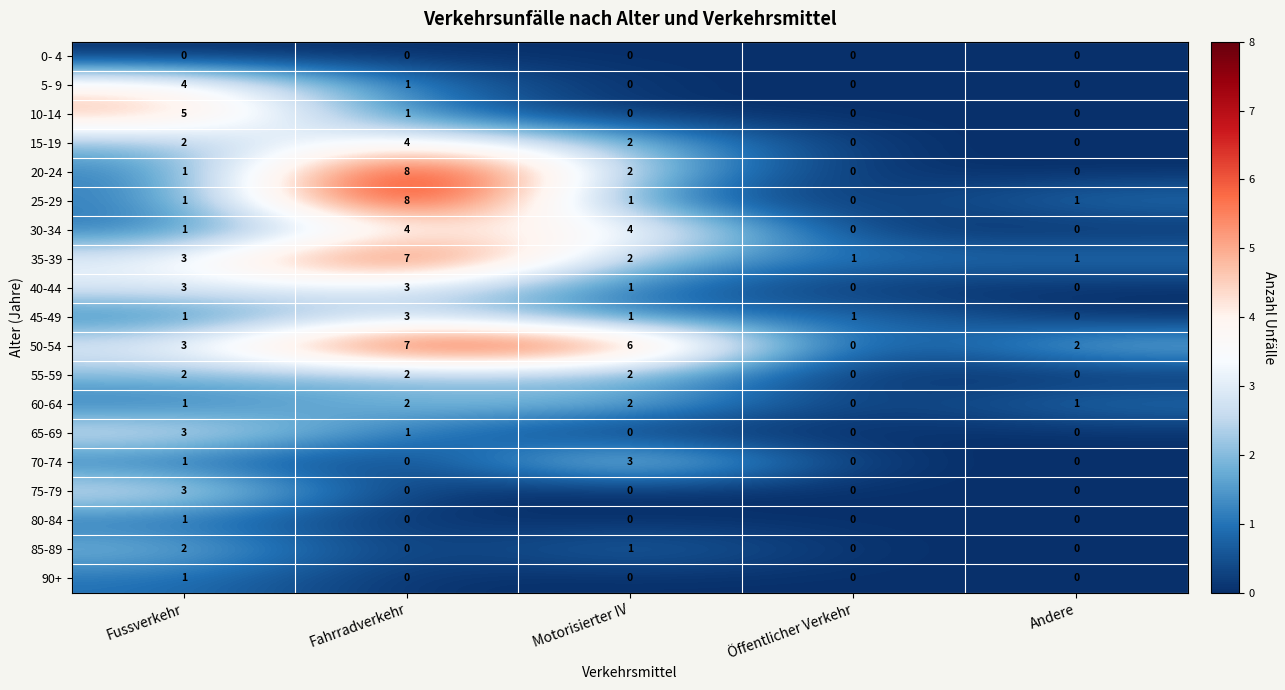

Count the 40-44 values in the range 0 to 3.

5